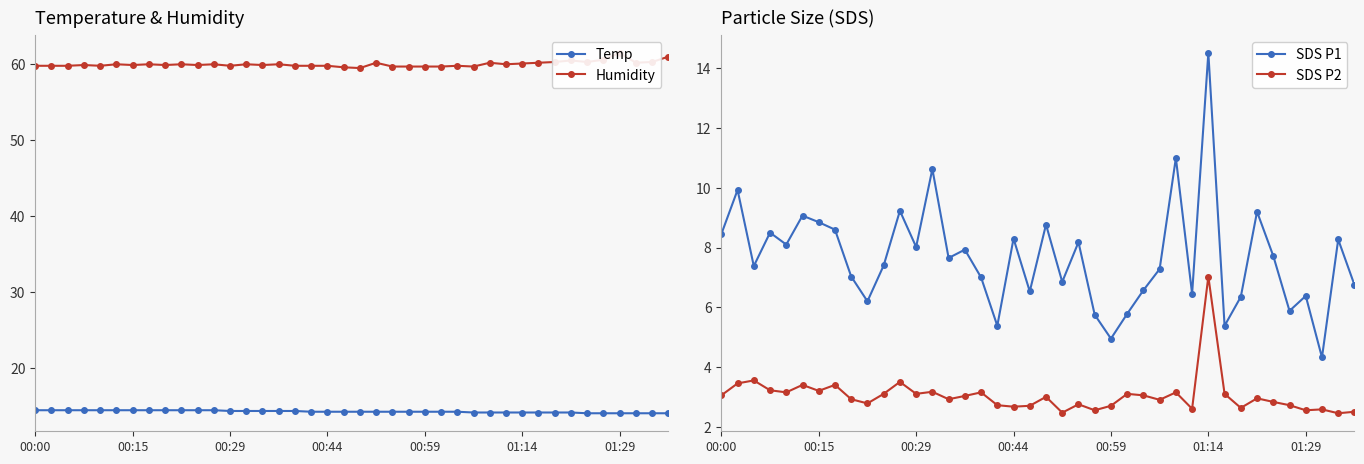

The Temp series shows 14.2 at 00:59. True or false?

True